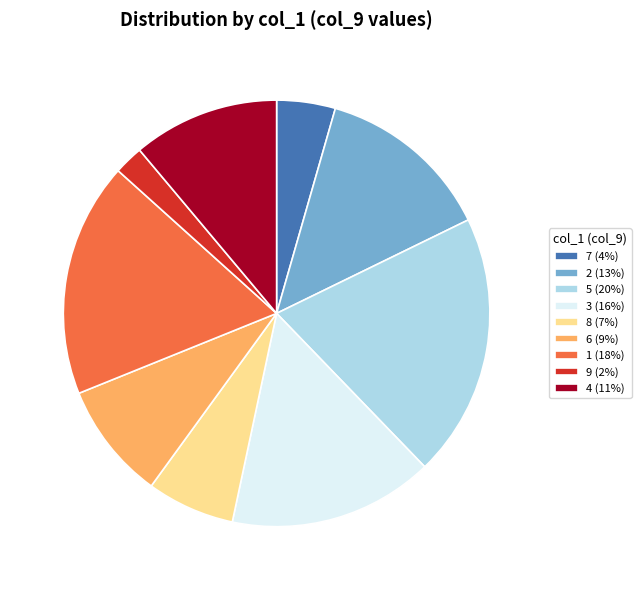

Which has a higher value, 6 (9%) or 3 (16%)?

3 (16%)